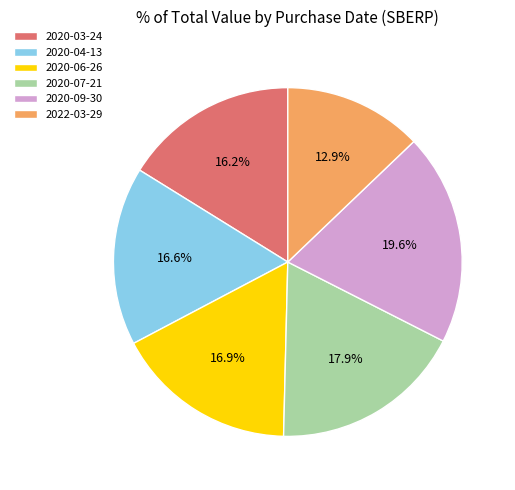

The 2020-09-30 slice represents 28% of the pie. True or false?

False